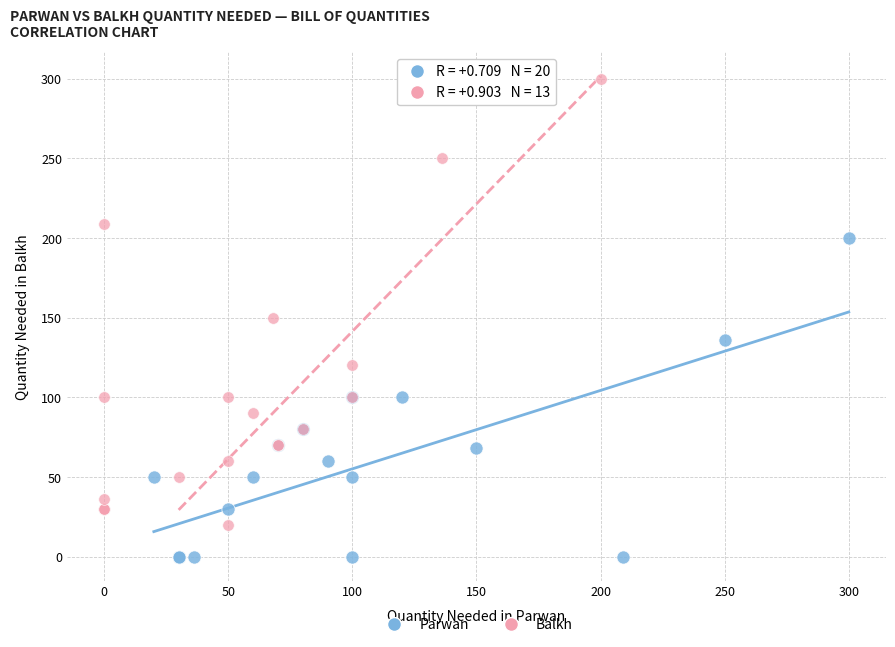

Which series has the widest spread of Y values?

Balkh